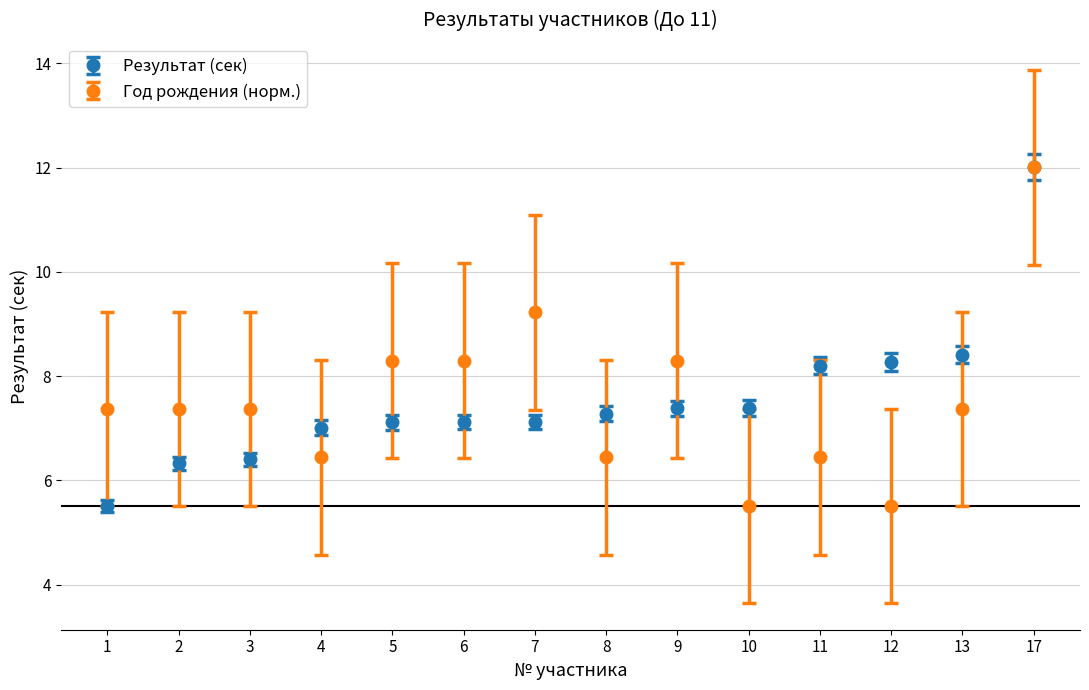

What are all the series names shown in the legend?

Результат (сек), Год рождения (норм.)